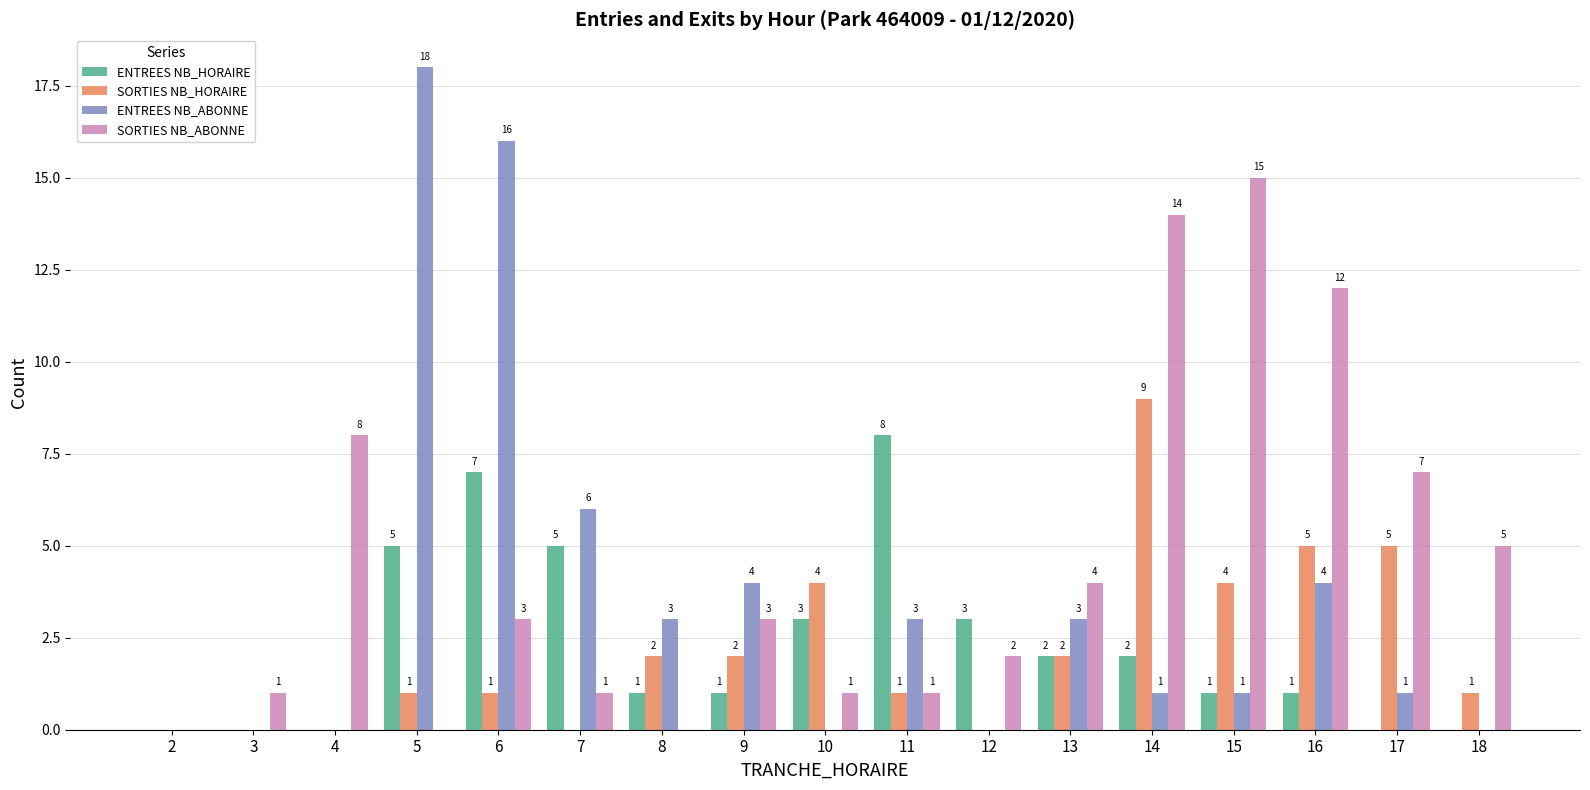

What value does the ENTREES NB_HORAIRE series have at 16?

1